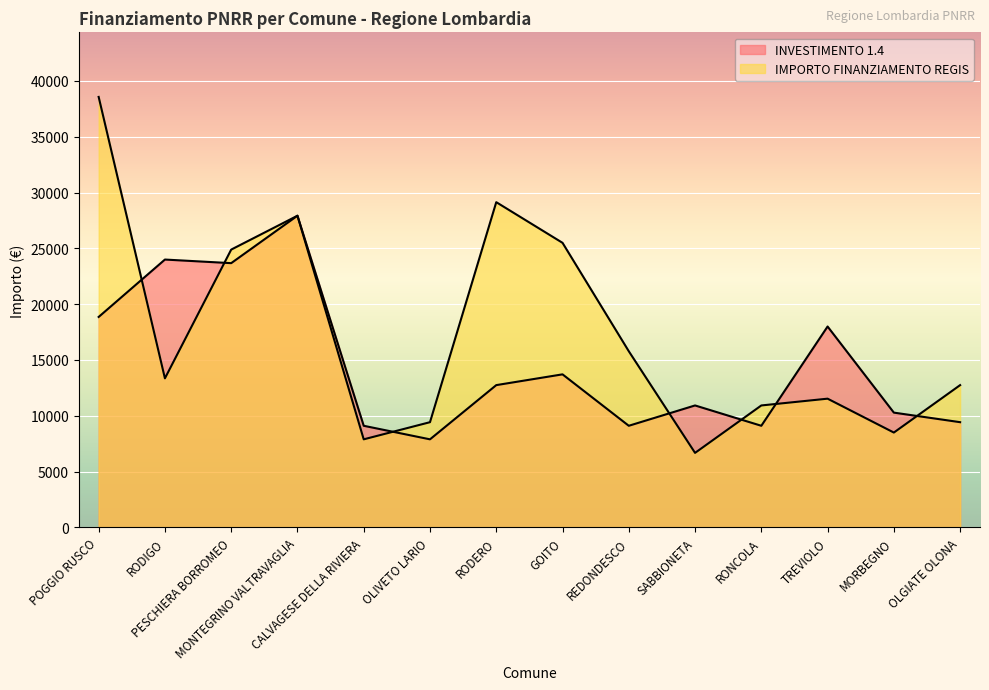

Which series changed the most between OLIVETO LARIO and RODERO?

IMPORTO FINANZIAMENTO REGIS